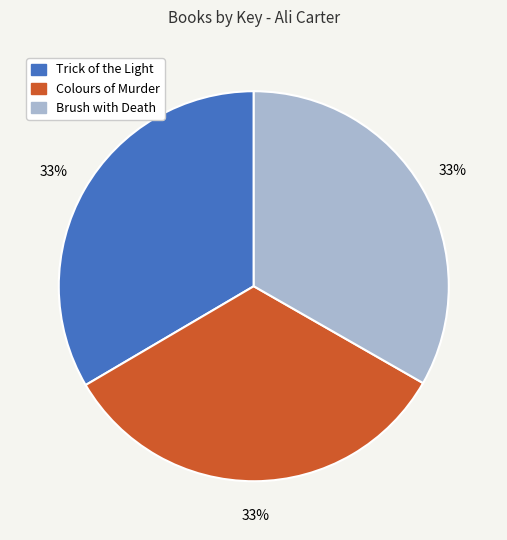

To the nearest percent, what percentage of the pie is Colours of Murder?

33%